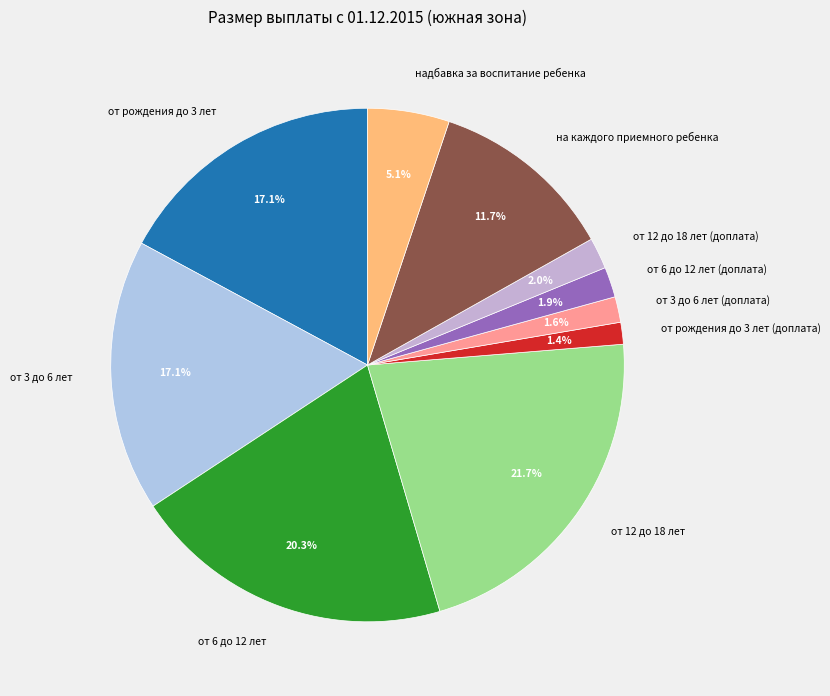

What is the ratio of the value at на каждого приемного ребенка to the value at от 3 до 6 лет (доплата)?

7.3